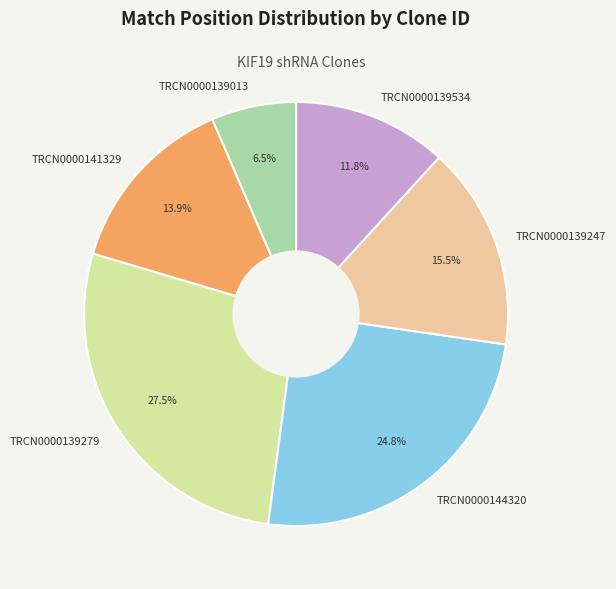

The TRCN0000139013 slice represents 17% of the pie. True or false?

False